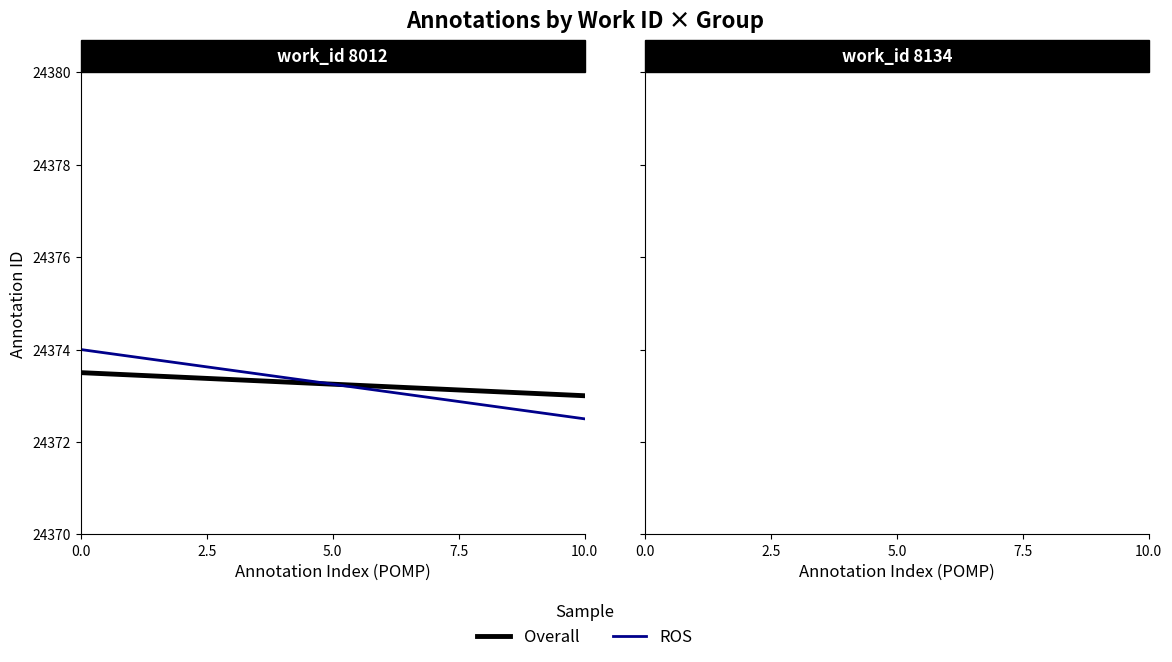

Which series changed the most between 0.0 and 10.0?

ROS